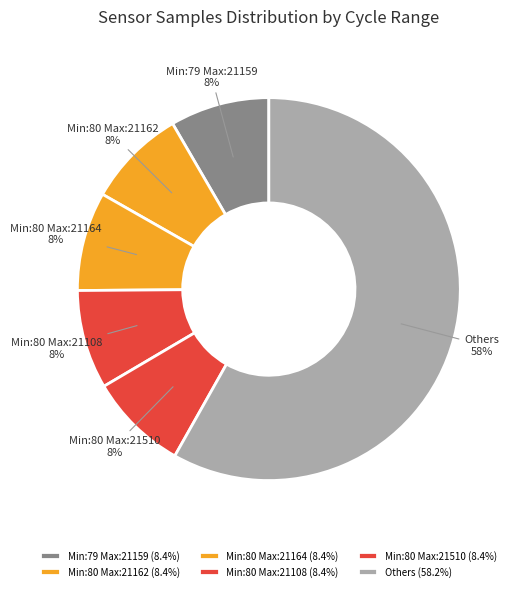

How many slices are in this pie chart?

6